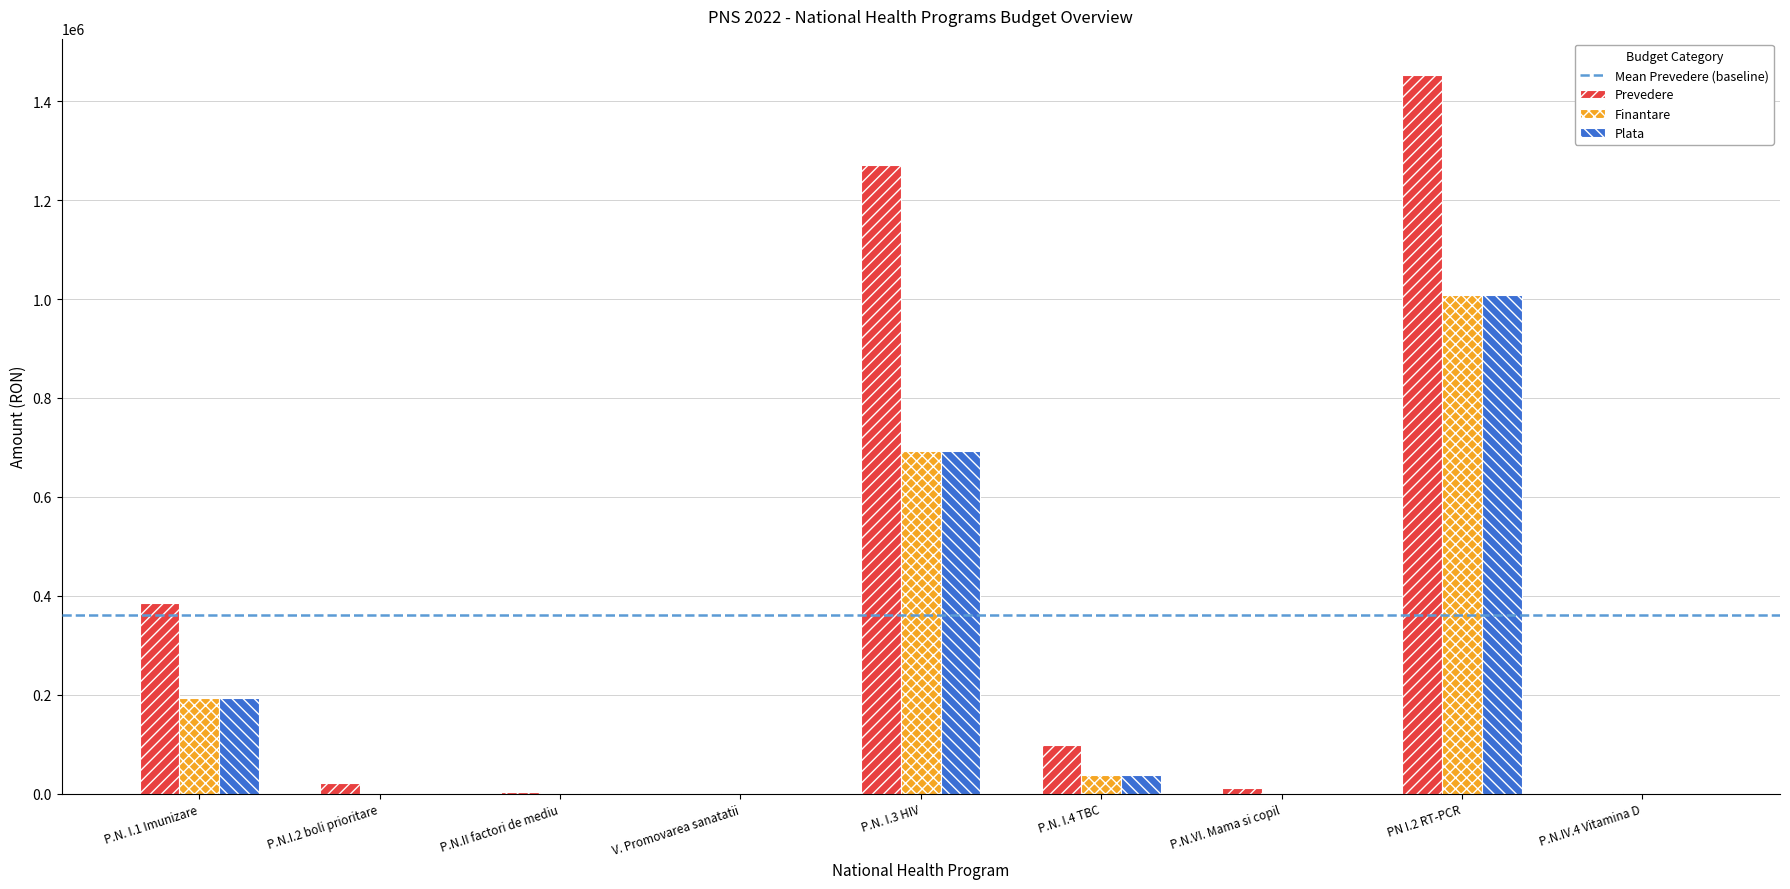

Which category has the highest value in the Finantare series?

PN I.2 RT-PCR